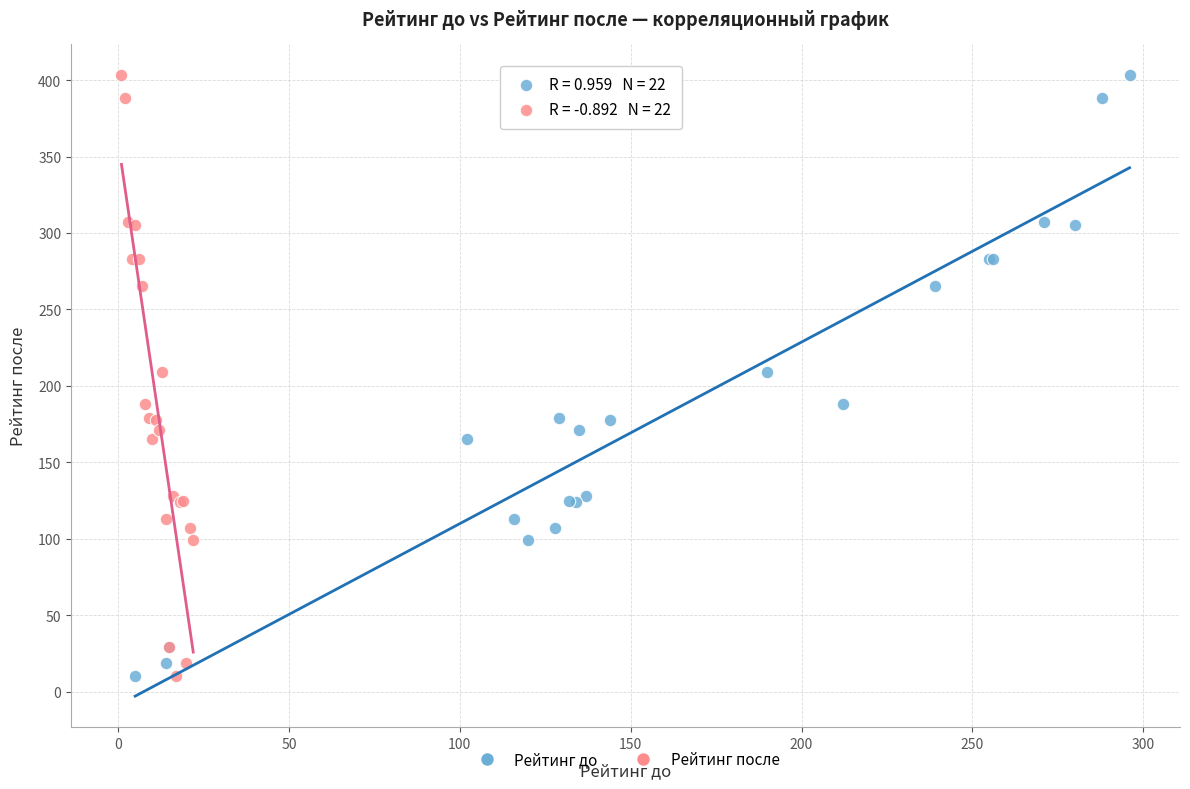

What are all the series names shown in the legend?

Рейтинг до, Рейтинг после